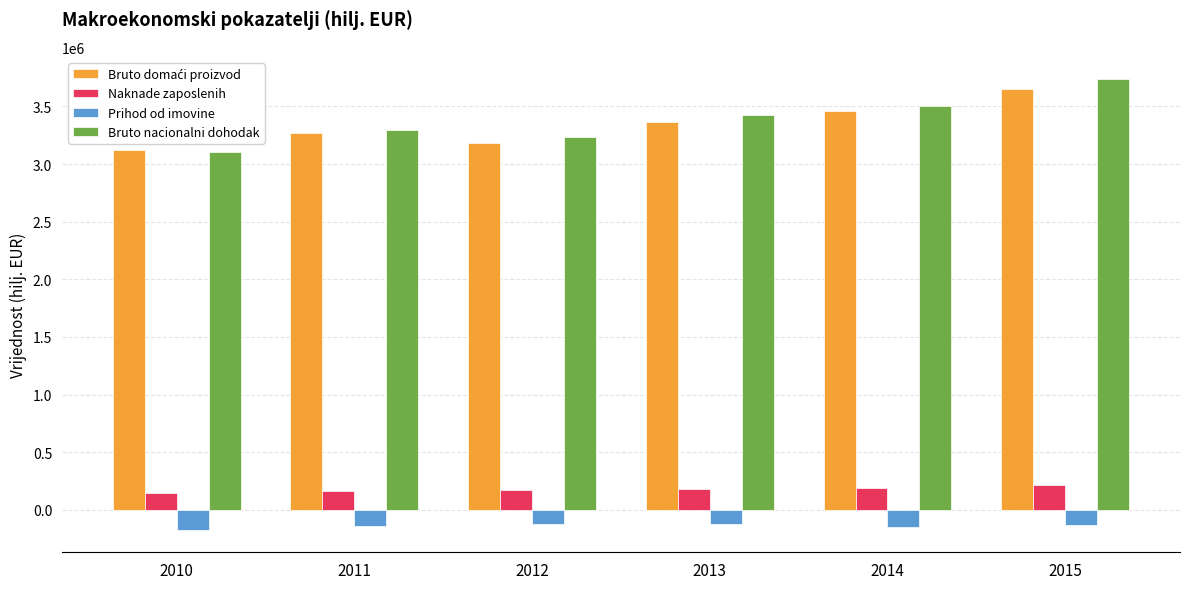

What is the sum of all Prihod od imovine values?

-836151